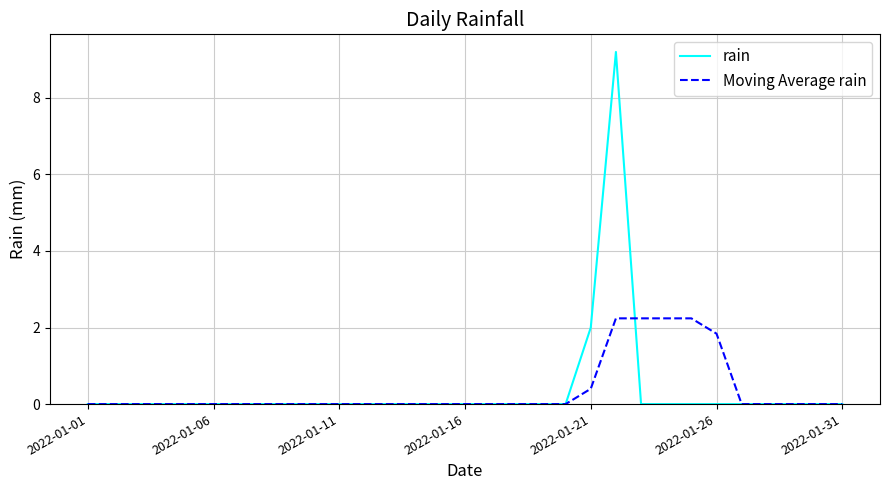

What is the highest value of the rain series?

9.2